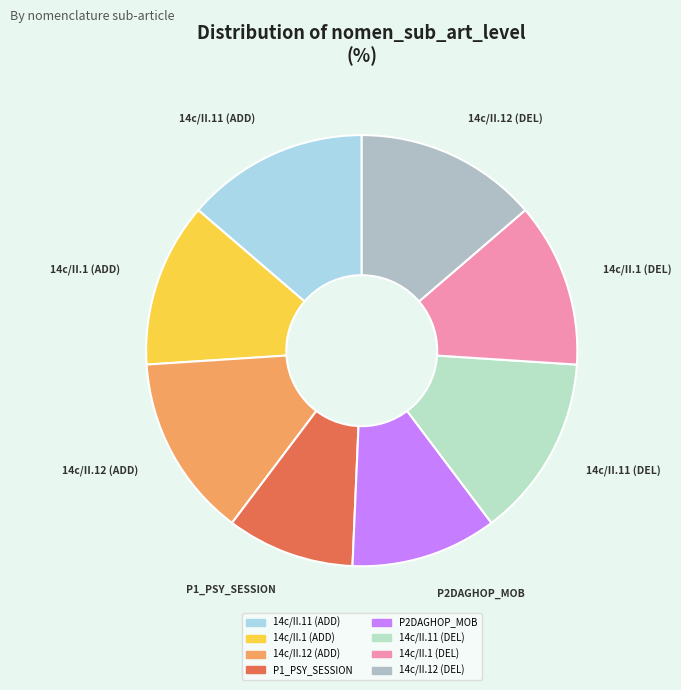

Combined, do 14c/II.11 (ADD) and P1_PSY_SESSION account for over 50%?

No